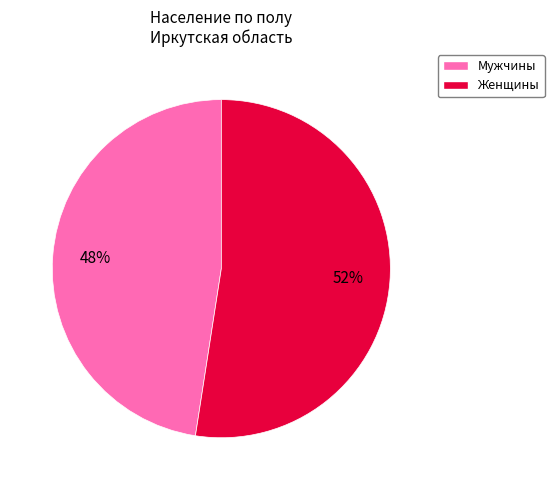

To the nearest percent, what is the combined percentage of Женщины and Мужчины?

100%